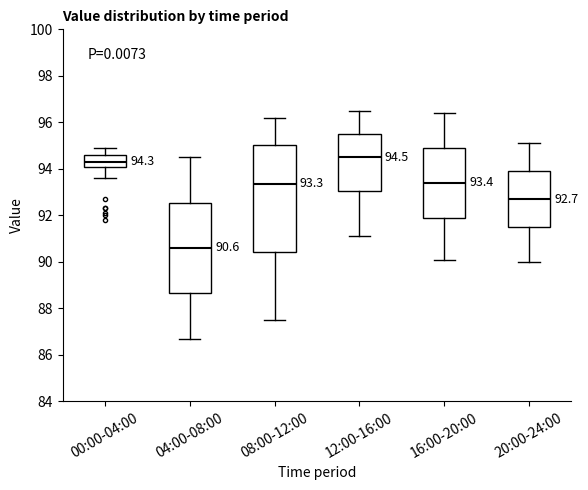

Which box has the highest median line?

12:00-16:00